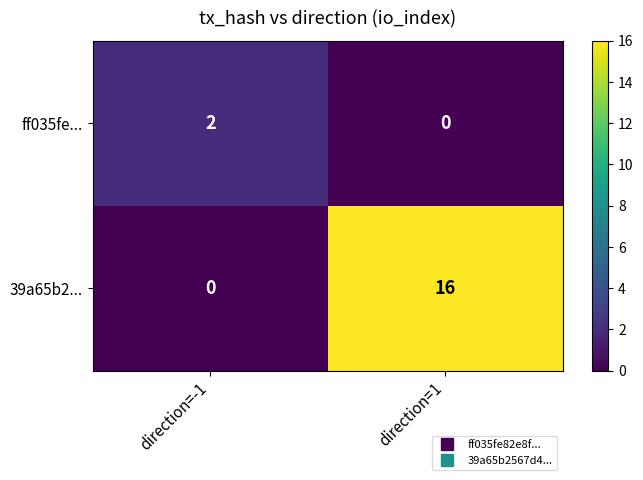

How many distinct data groups are displayed?

2